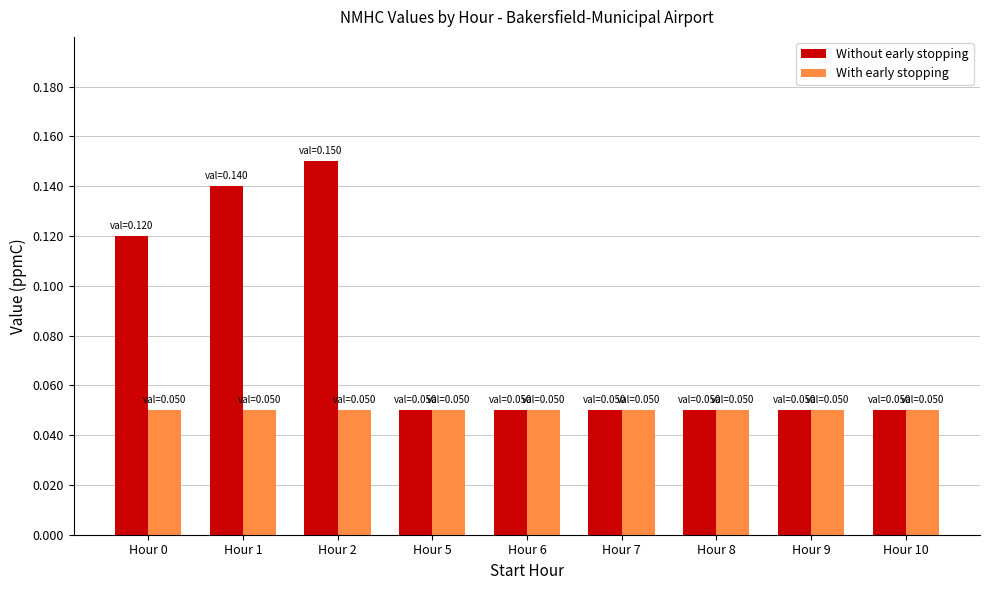

Which series has the largest range (max minus min)?

Without early stopping